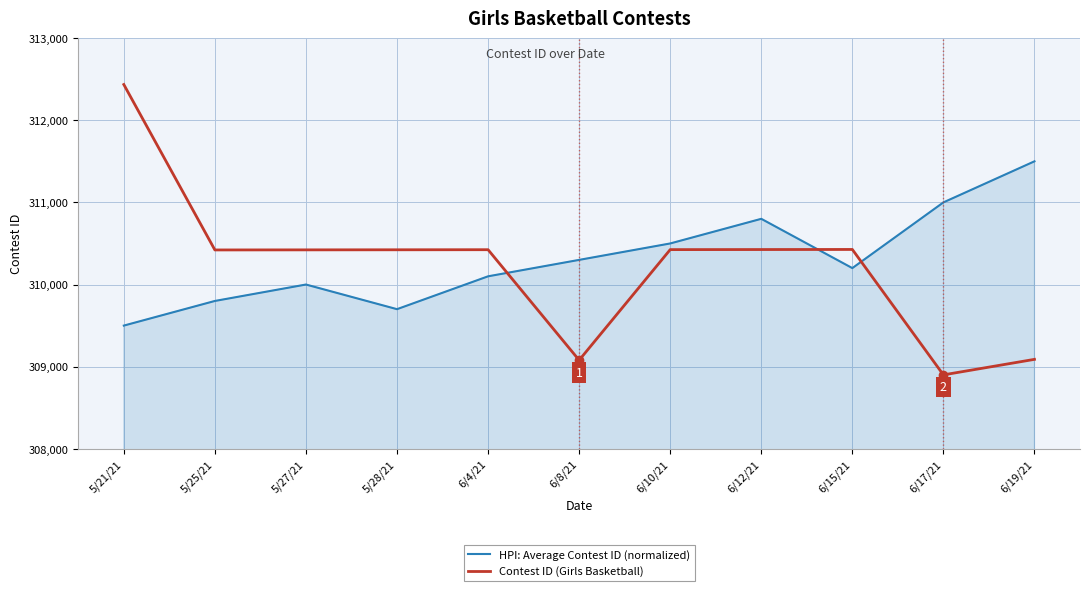

Read the Contest ID (Girls Basketball) value at 6/17/21, to the nearest 10.

308900